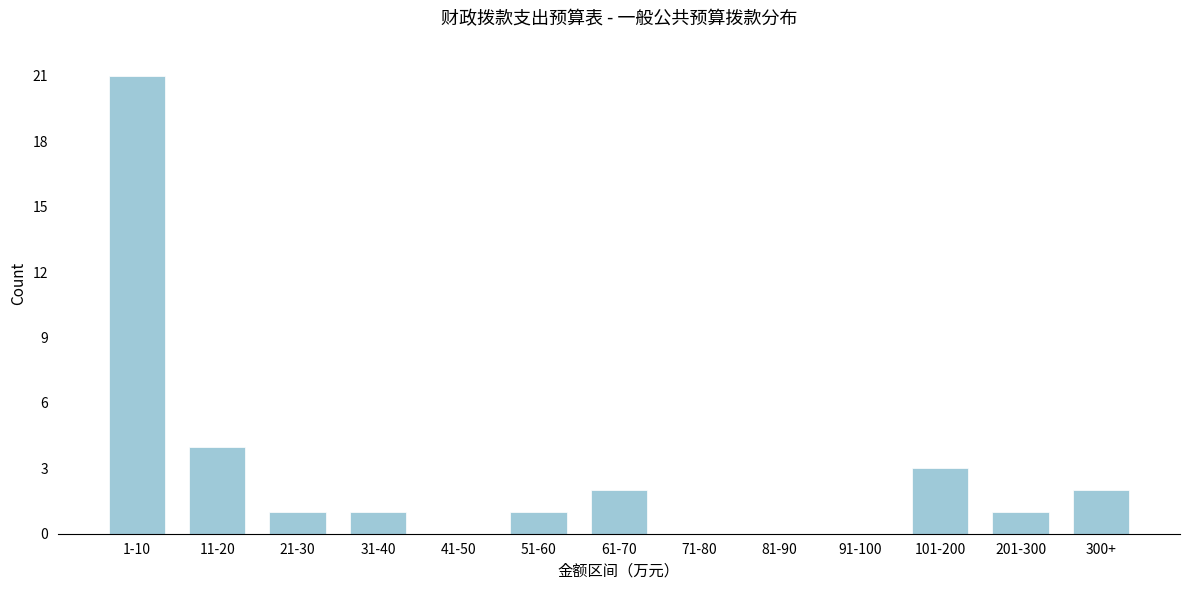

Reading left to right, extract all data points from this chart.

1-10=21	11-20=4	21-30=1	31-40=1	41-50=0	51-60=1	61-70=2	71-80=0	81-90=0	91-100=0	101-200=3	201-300=1	300+=2